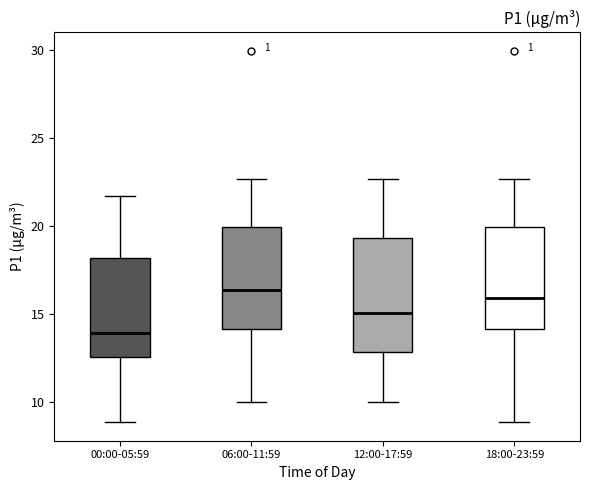

Where is the upper edge of the box for 06:00-11:59 on the y-axis? The values are not printed on the chart, so give them approximately, as read against the axis.

20.0